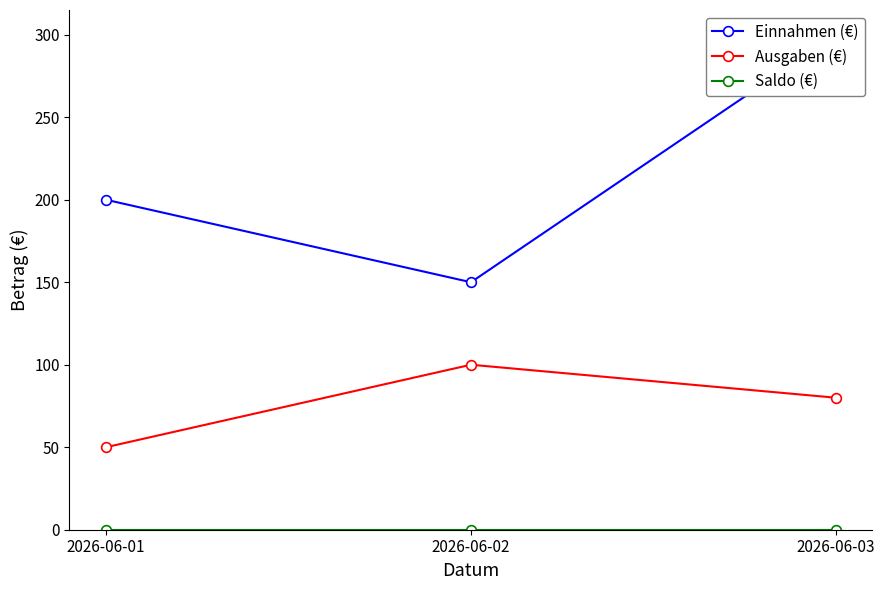

Count the number of categories in the chart.

3